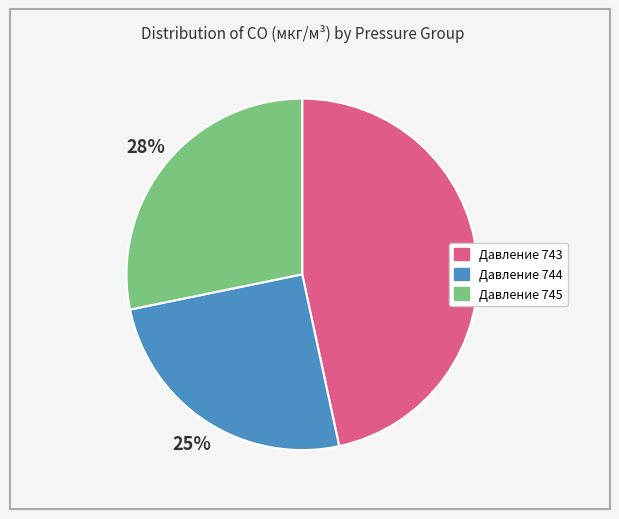

Does any single category account for the majority?

No